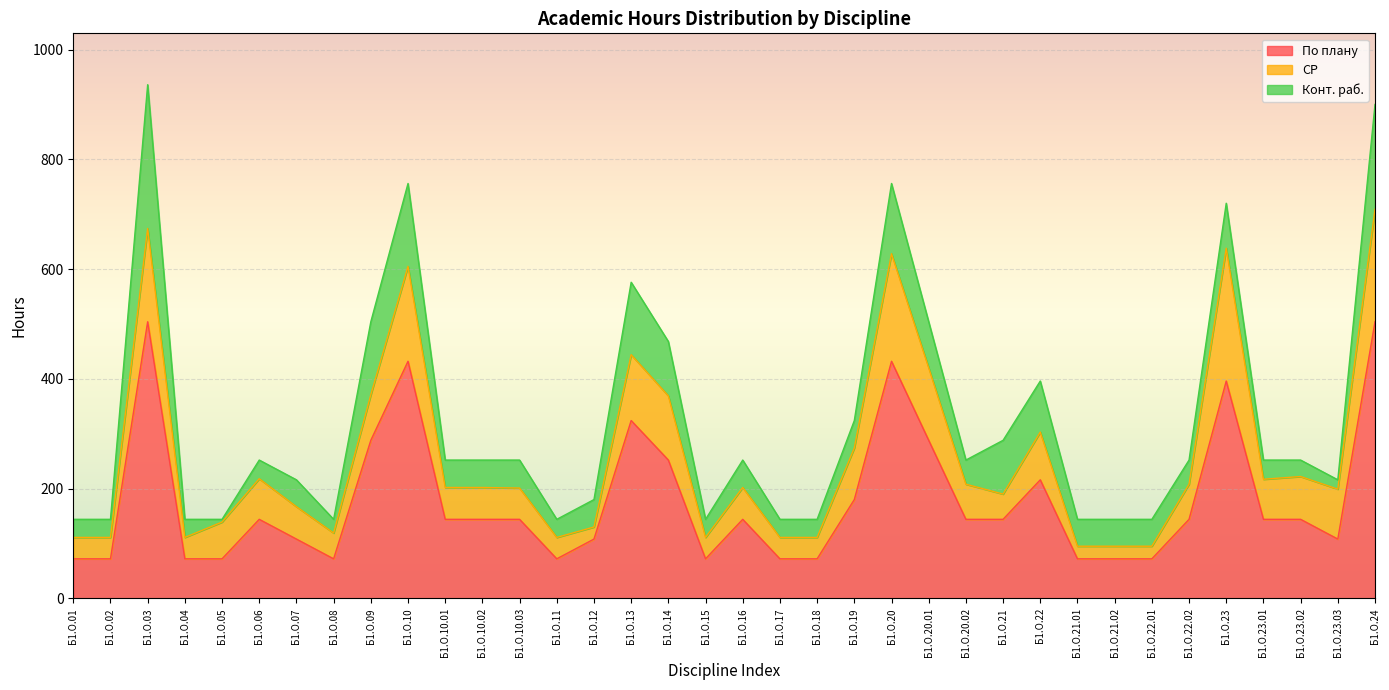

What is the maximum value shown in the chart?

504